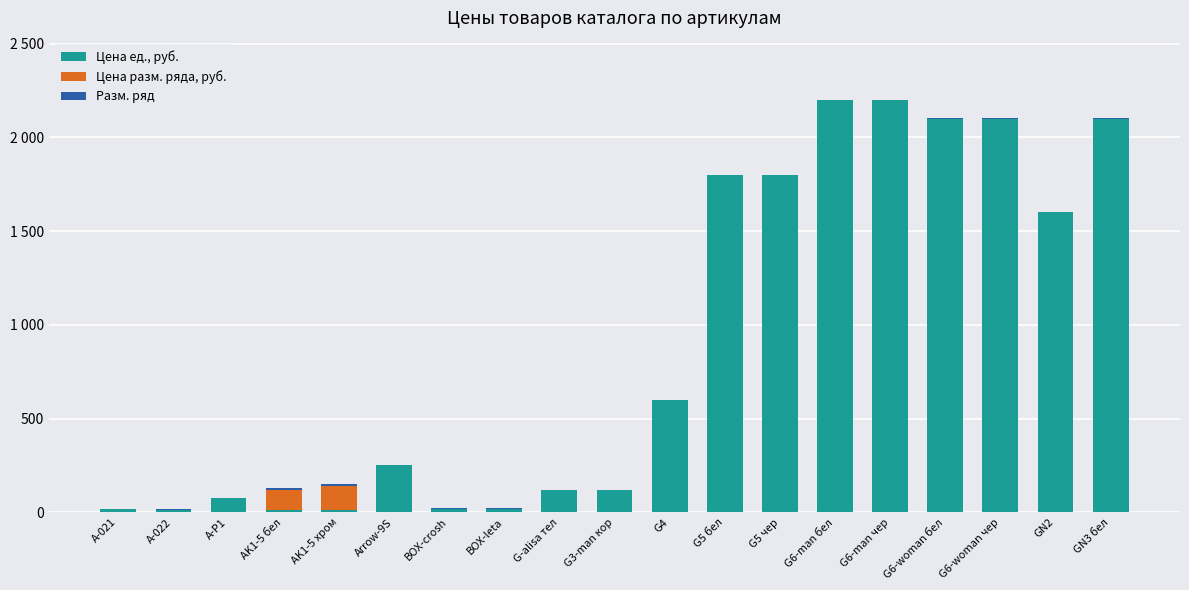

Rank the categories by Цена ед., руб. value from highest to lowest.

G6-man бел, G6-man чер, G6-woman бел, G6-woman чер, GN3 бел, G5 бел, G5 чер, GN2, G4, Arrow-9S, G-alisa тел, G3-man кор, A-P1, BOX-crosh, BOX-leta, A-021, A-022, AK1-5 хром, AK1-5 бел